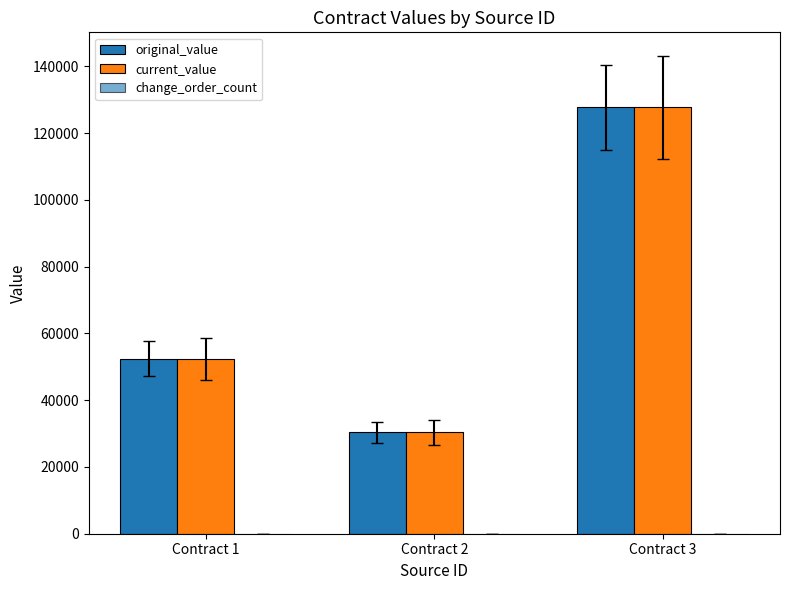

At how many categories does at least one series exceed 125213?

1